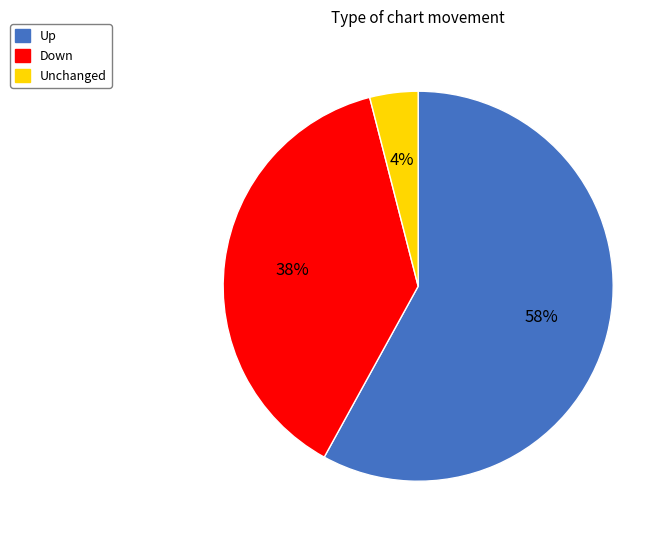

Is there a majority slice in this chart?

Yes